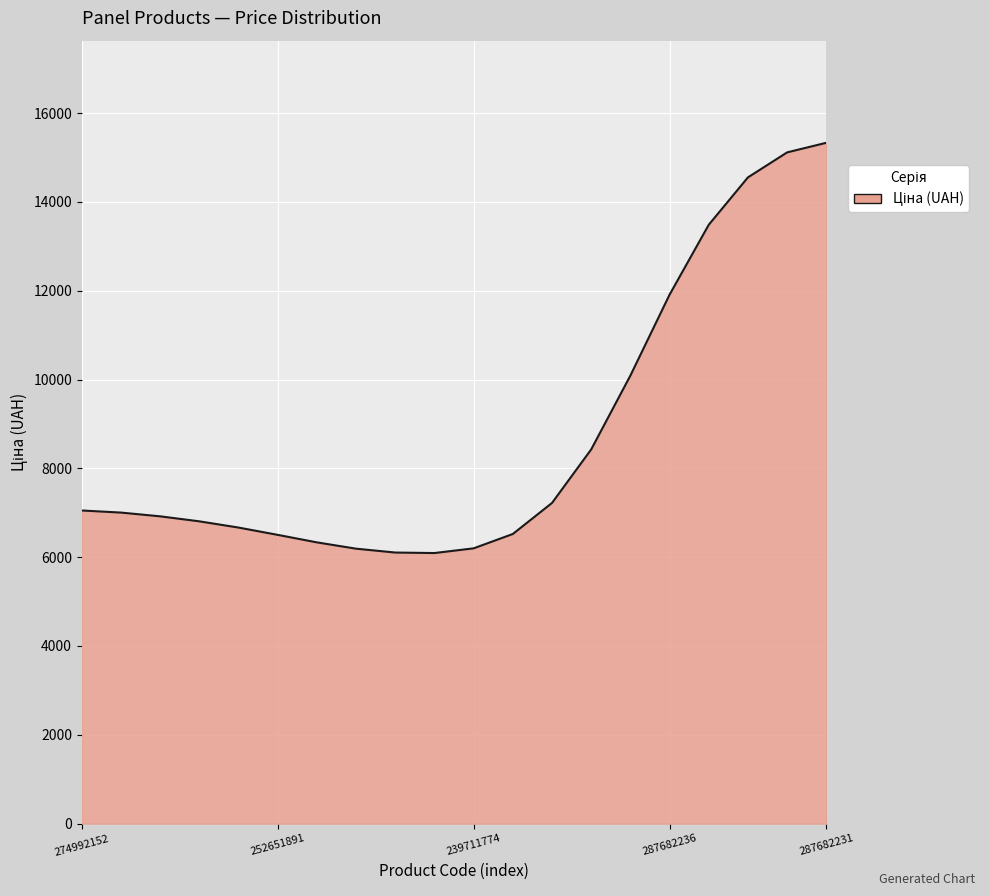

What is the maximum value shown in the chart?

15332.7